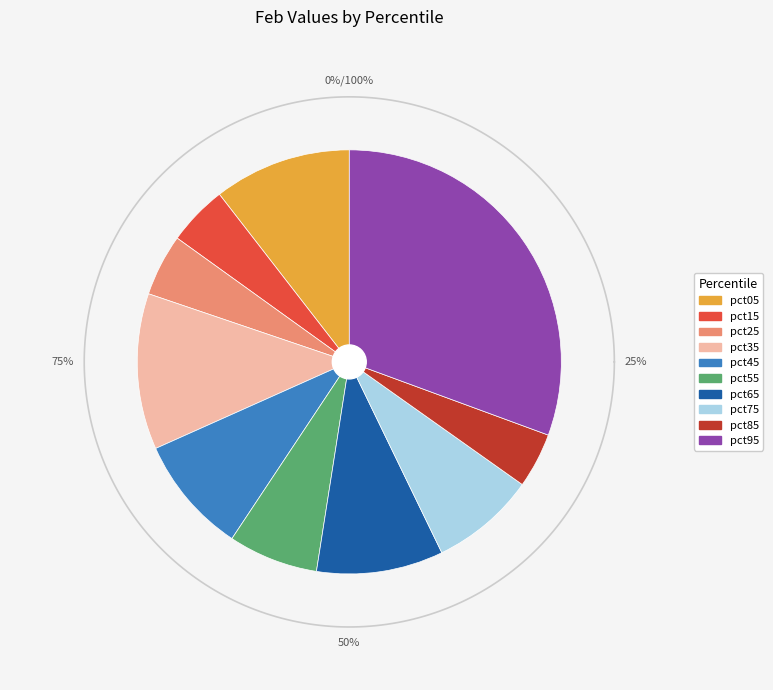

Count the number of slices in the pie.

10